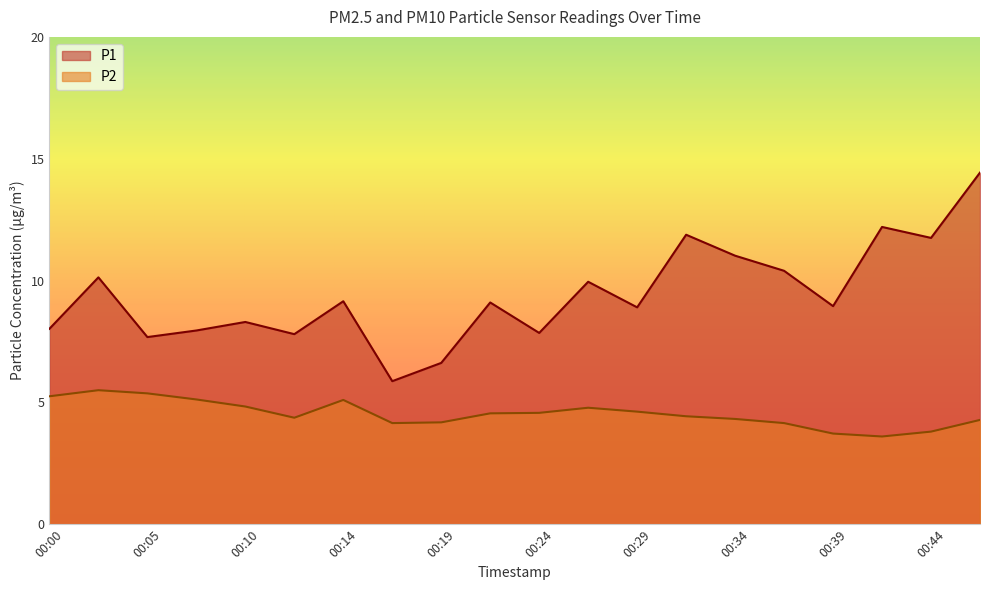

Reading left to right, what are all the values shown in this chart?

P1: 00:00=8.0	00:02=10.1	00:05=7.7	00:07=8.0	00:10=8.3	00:12=7.8	00:14=9.2	00:17=5.9	00:19=6.6	00:22=9.1	00:24=7.8	00:27=9.9	00:29=8.9	00:31=11.9	00:34=11.0	00:36=10.4	00:39=8.9	00:41=12.2	00:44=11.8	00:46=14.4
P2: 00:00=5.2	00:02=5.5	00:05=5.4	00:07=5.1	00:10=4.8	00:12=4.4	00:14=5.1	00:17=4.2	00:19=4.2	00:22=4.5	00:24=4.6	00:27=4.8	00:29=4.6	00:31=4.4	00:34=4.3	00:36=4.2	00:39=3.7	00:41=3.6	00:44=3.8	00:46=4.3